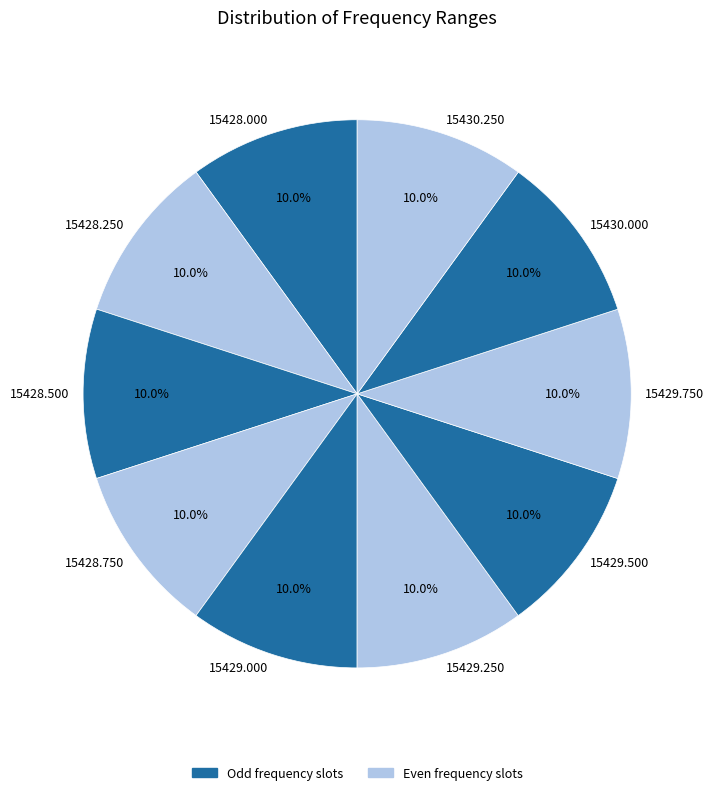

Do 15429.750 and 15428.500 together represent more than half of the pie?

No